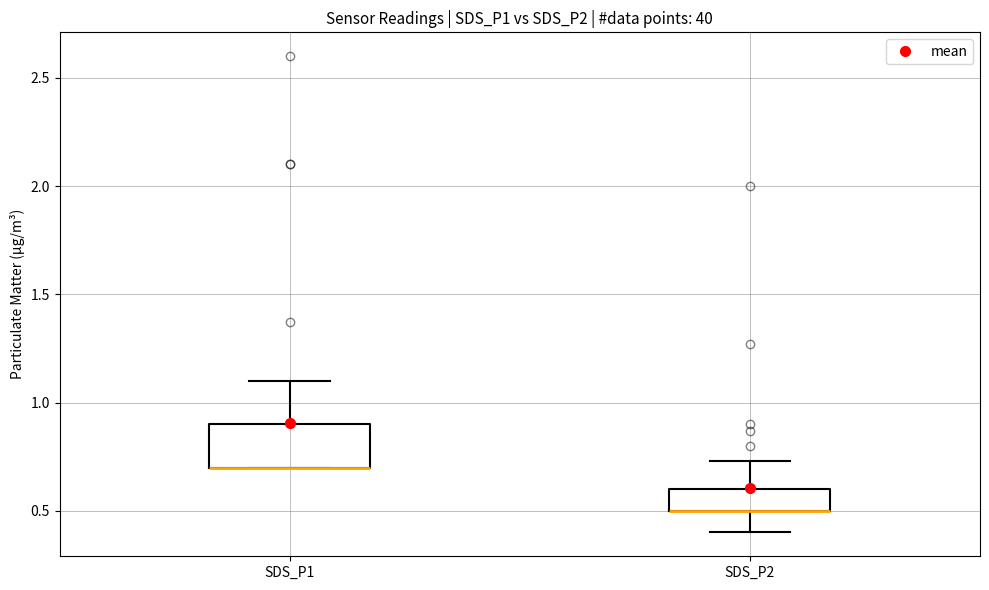

Reading left to right, read every box against the y-axis: the position of its median line, the range the box covers, and the ends of its whiskers. The values are not printed on the chart, so give them approximately, as read against the axis.

SDS_P1: median 0.70 (drawn on the box's lower edge), box 0.70 to 0.90, whiskers 0.70 to 1.10
SDS_P2: median 0.50 (drawn on the box's lower edge), box 0.50 to 0.60, whiskers 0.40 to 0.75